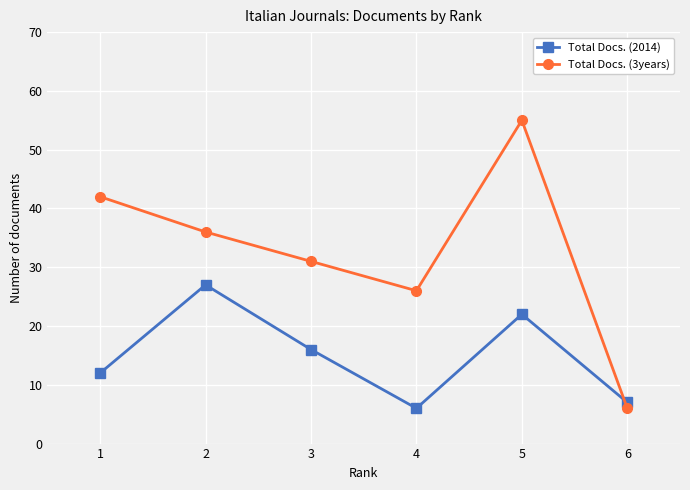

True or false: Total Docs. (3years) and Total Docs. (2014) cross at least once.

True